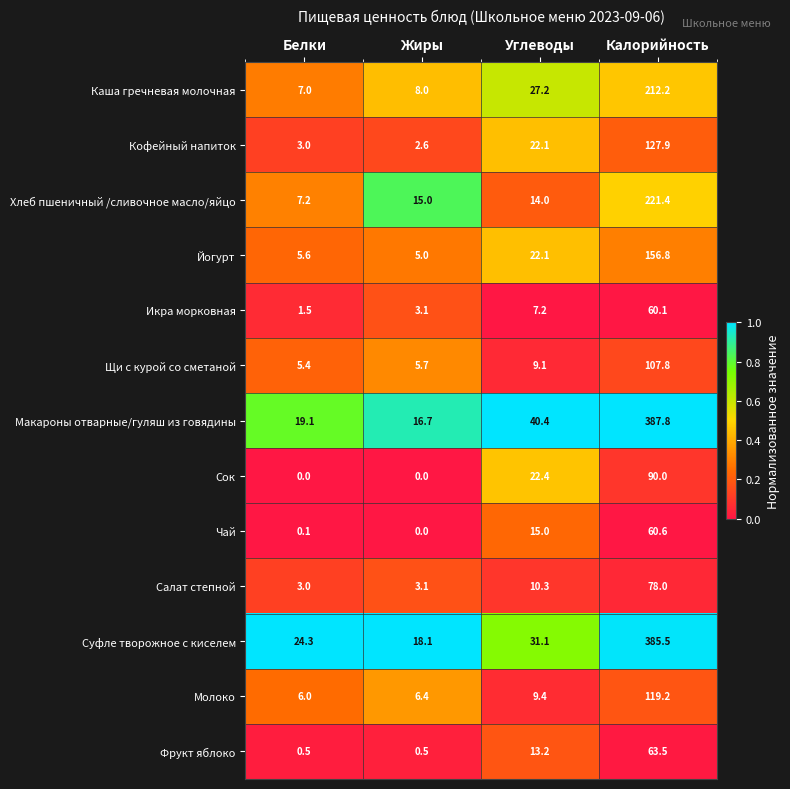

What is the difference between the maximum and minimum values in the Кофейный напиток series?

125.3